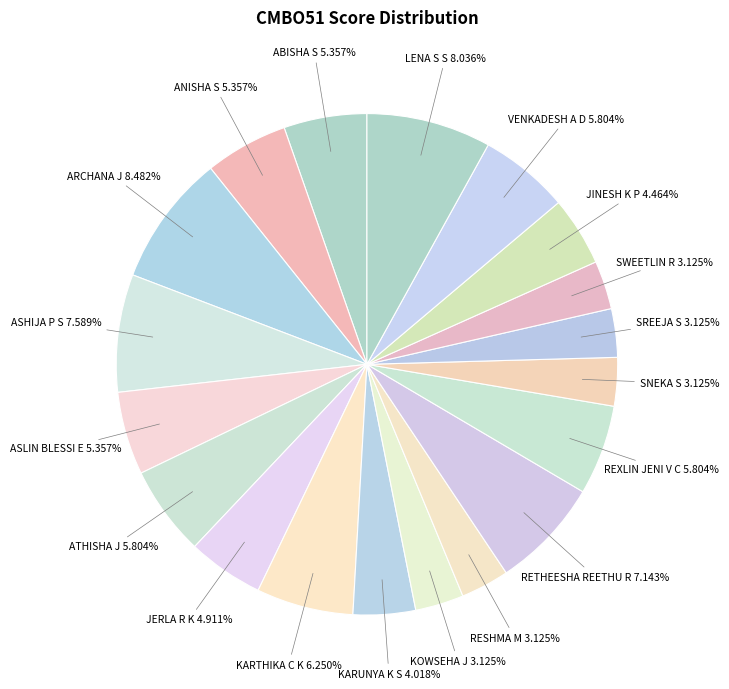

Count the number of slices in the pie.

19